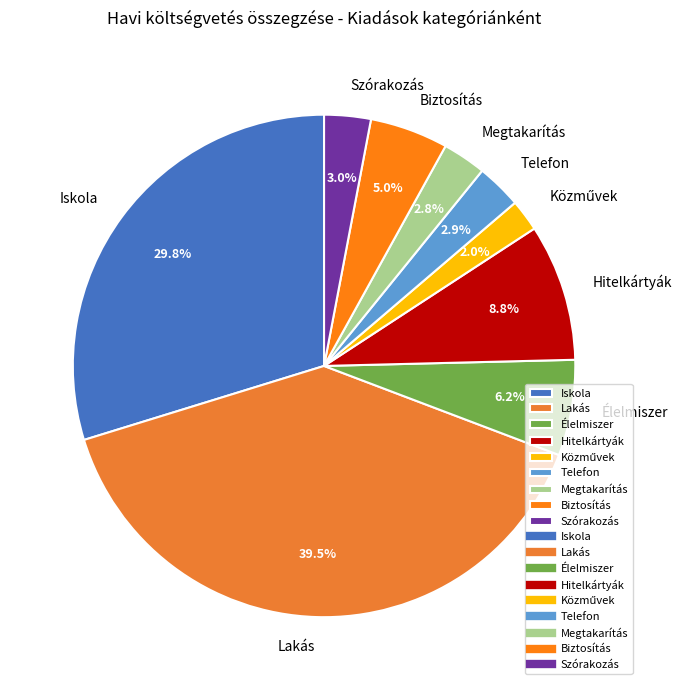

Which category has the biggest portion of the pie?

Lakás